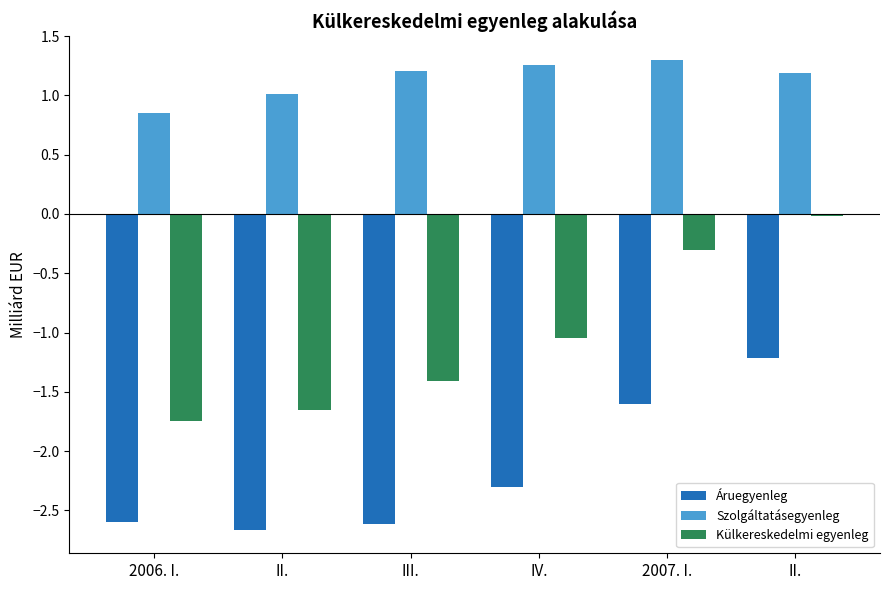

List the series in order of their peak value, lowest first.

Áruegyenleg, Külkereskedelmi egyenleg, Szolgáltatásegyenleg